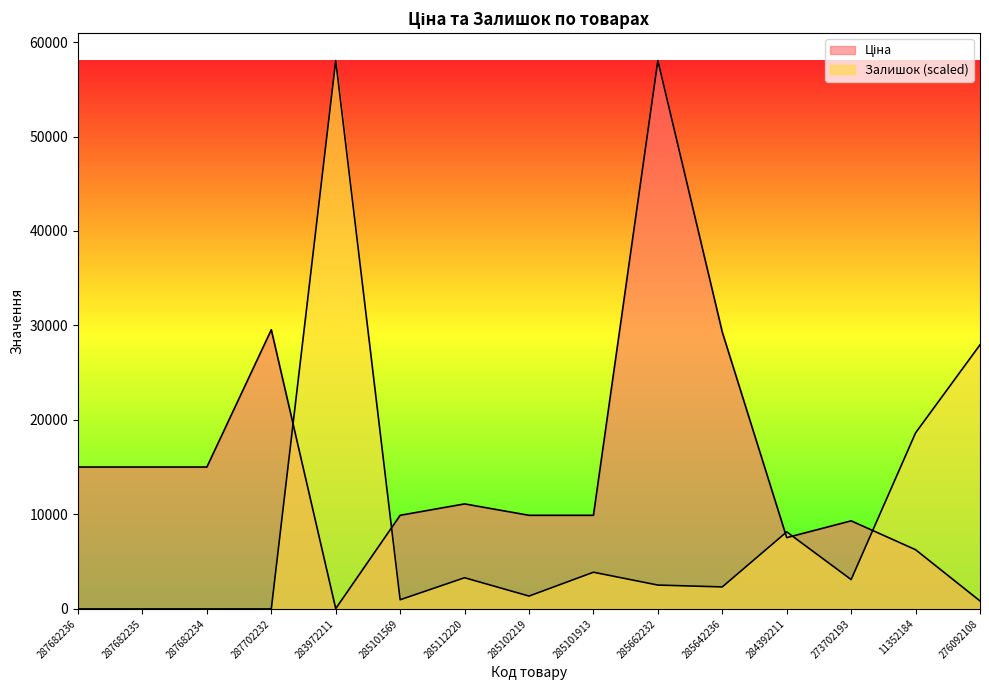

The value of Ціна at 285101913 is 9908.5. True or false?

True